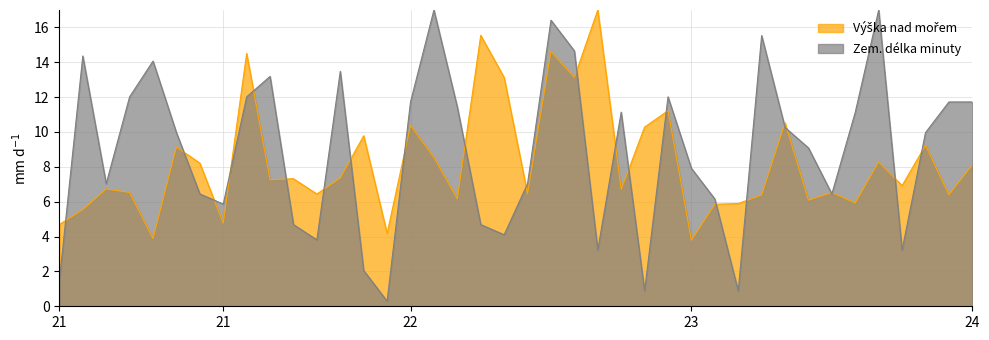

Between 21 and 23, which is larger?

23